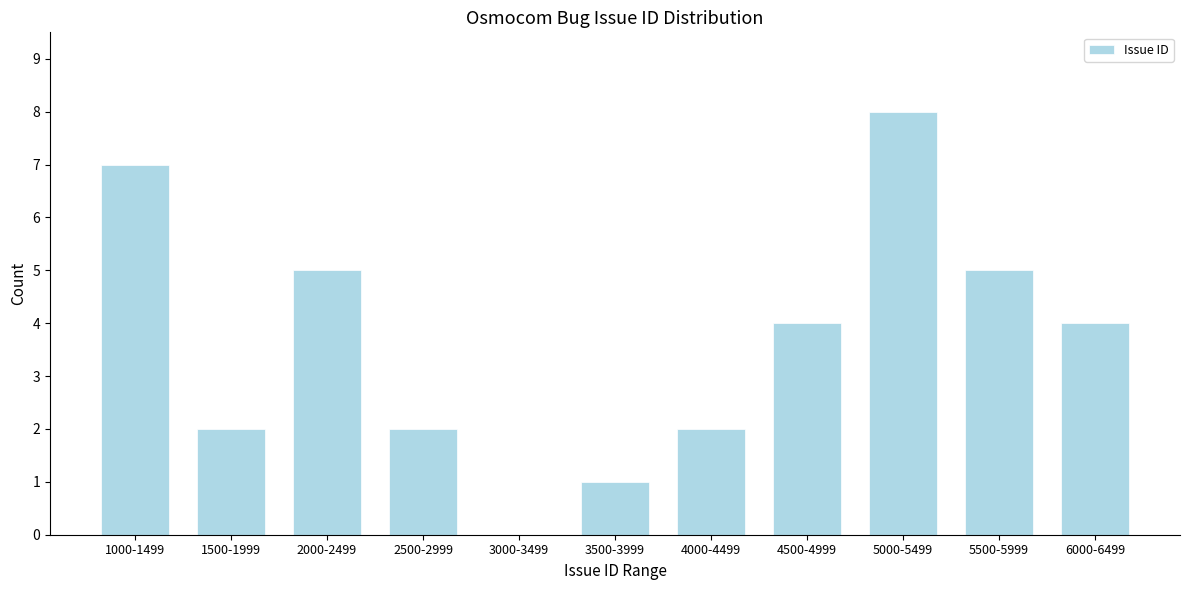

Reading right to left, what are all the values shown in this chart?

6000-6499=4	5500-5999=5	5000-5499=8	4500-4999=4	4000-4499=2	3500-3999=1	3000-3499=0	2500-2999=2	2000-2499=5	1500-1999=2	1000-1499=7